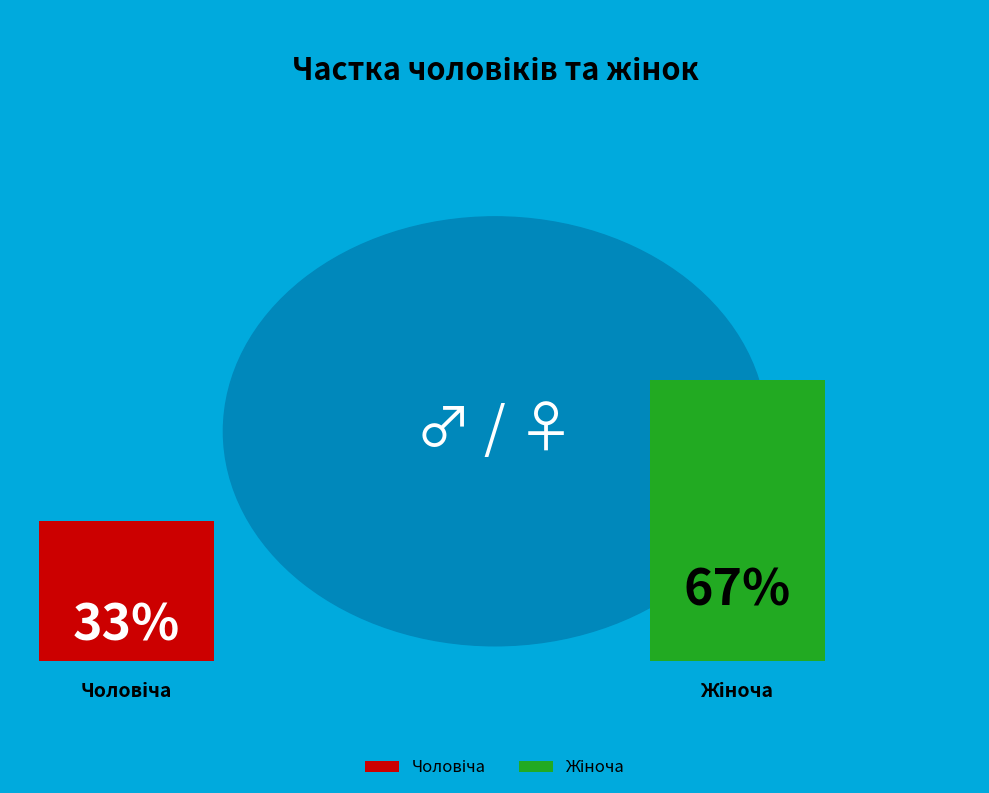

Count the number of slices in the pie.

2